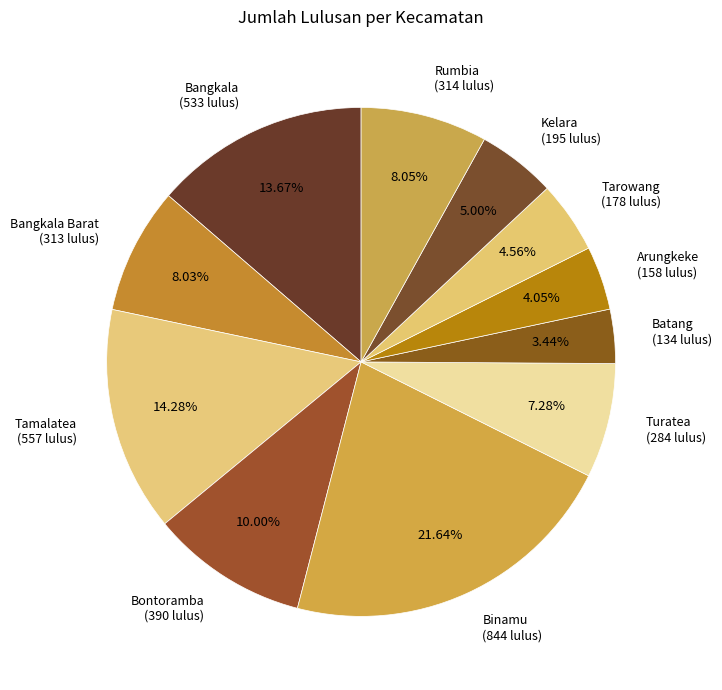

Is there any slice that represents more than half of the pie?

No